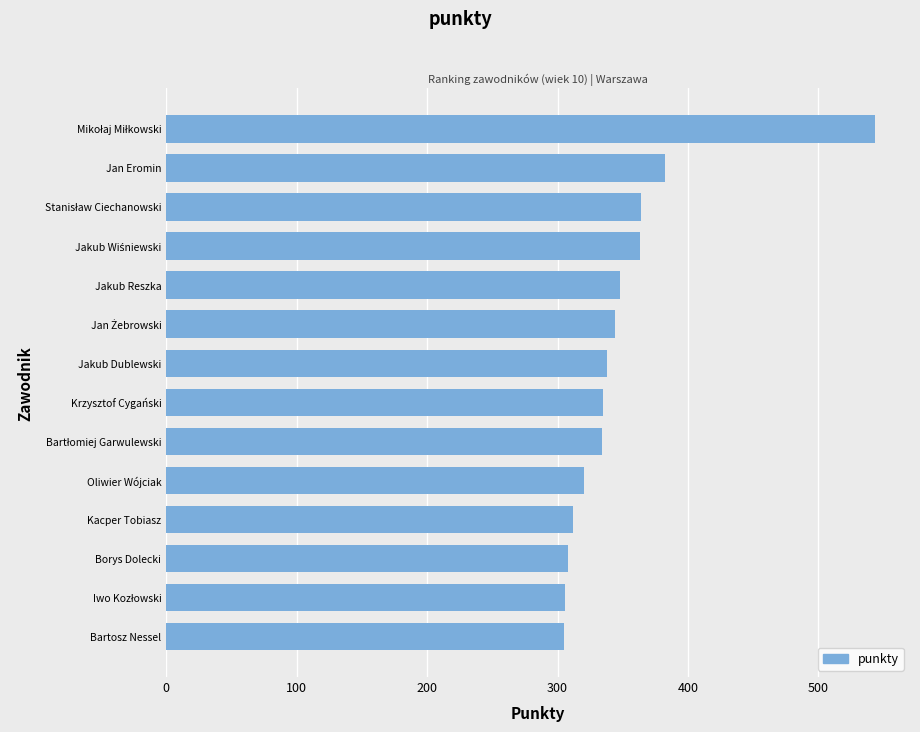

The chart shows a value of 508 at Kacper Tobiasz. True or false?

False